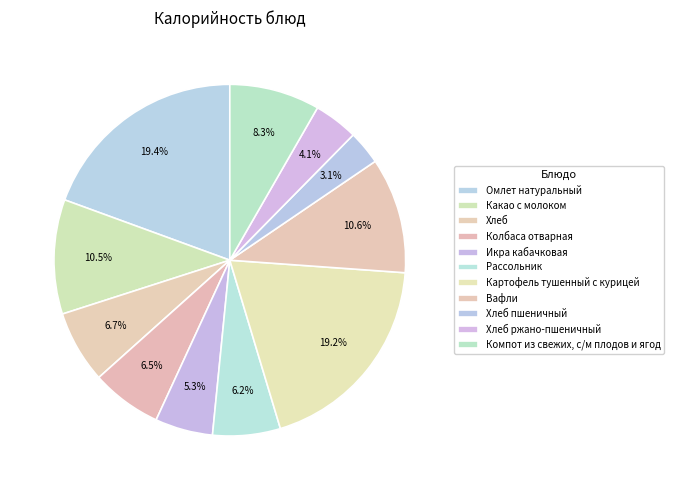

Which has a higher value, Хлеб пшеничный or Омлет натуральный?

Омлет натуральный